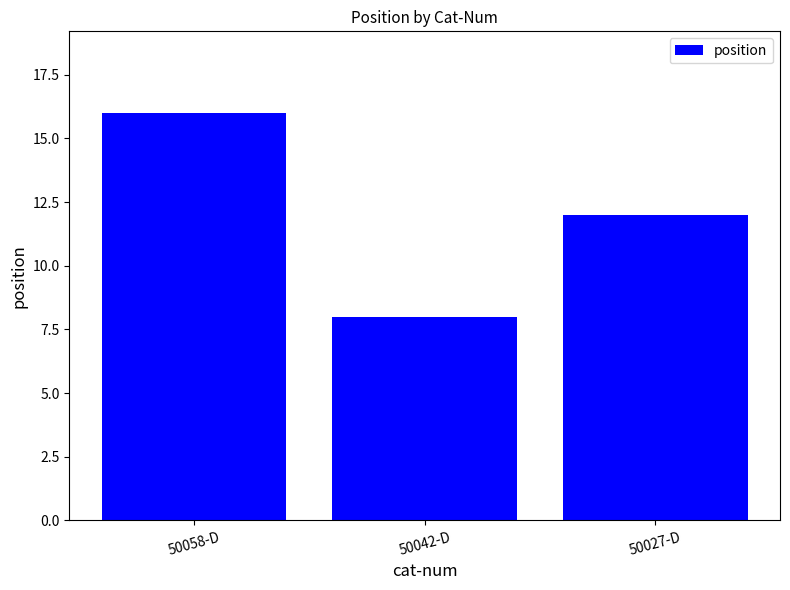

Reading left to right, transcribe all the data shown in this chart.

50058-D=16	50042-D=8	50027-D=12